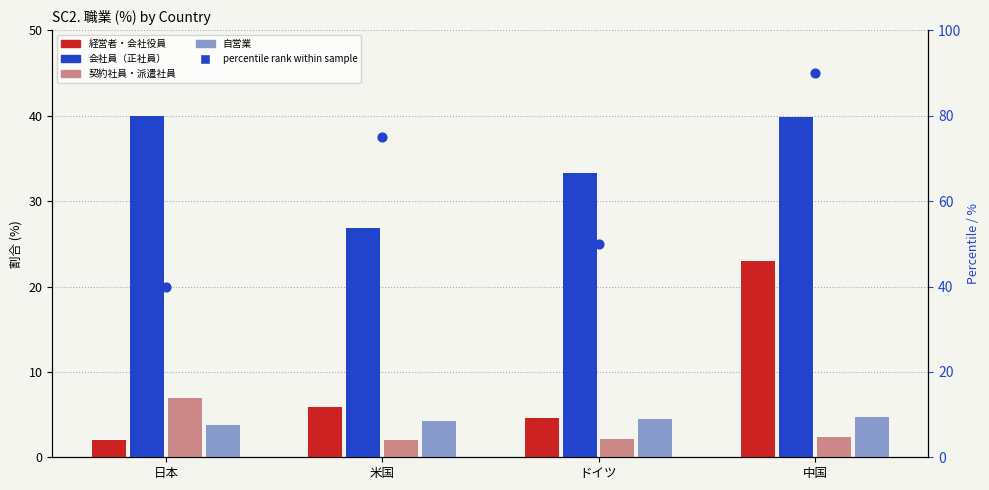

Which series has the largest total across all categories?

percentile rank